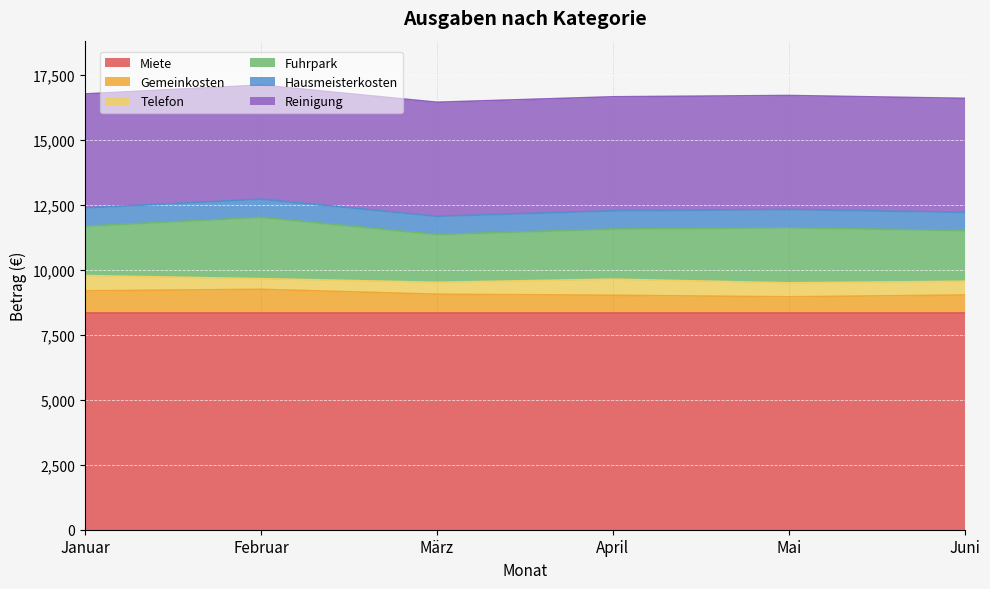

What is the difference between the highest and lowest values at Februar?

7935